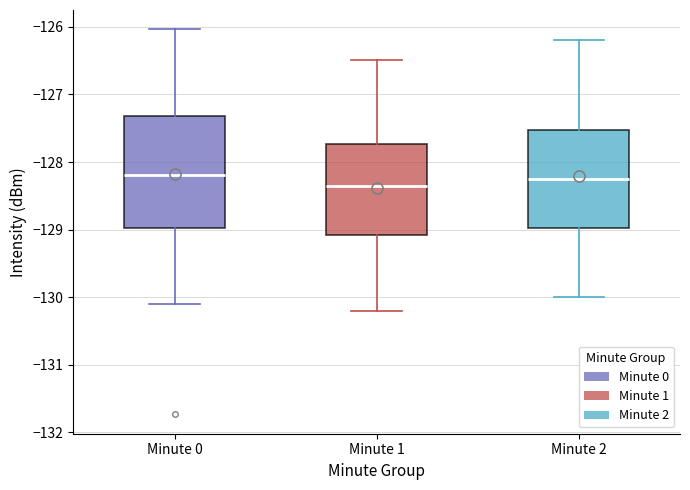

Comparing the boxes themselves (not the whiskers), which one is the tallest?

Minute 0